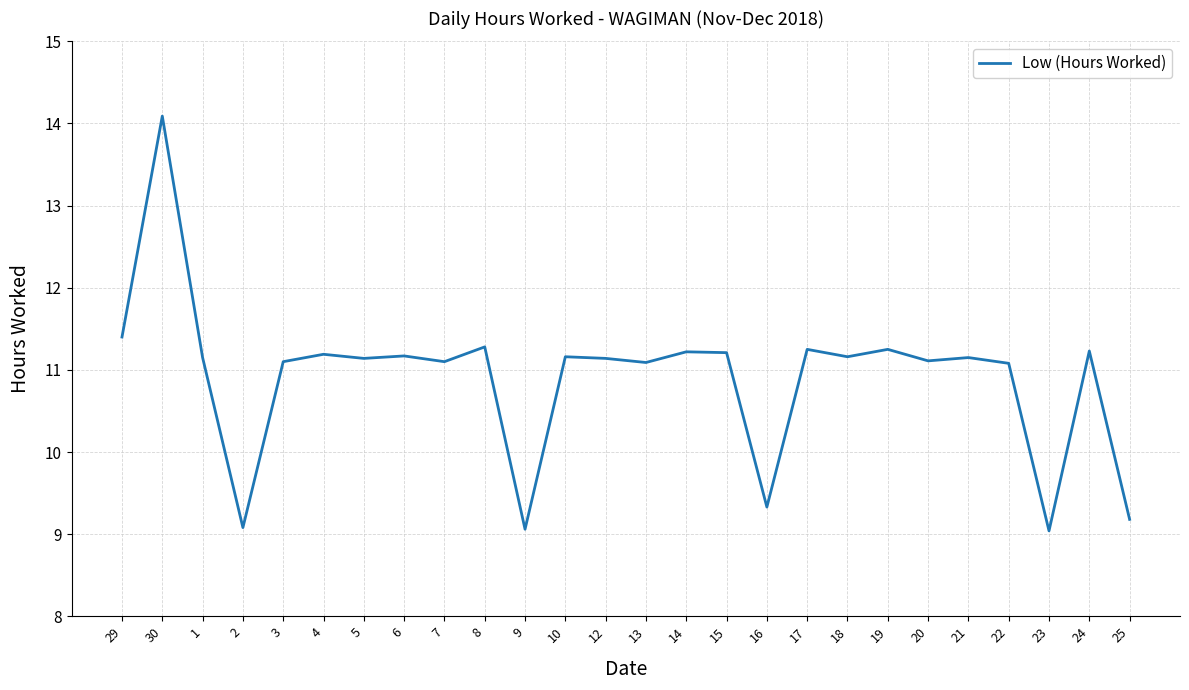

The value at 7 is 14.5. True or false?

False